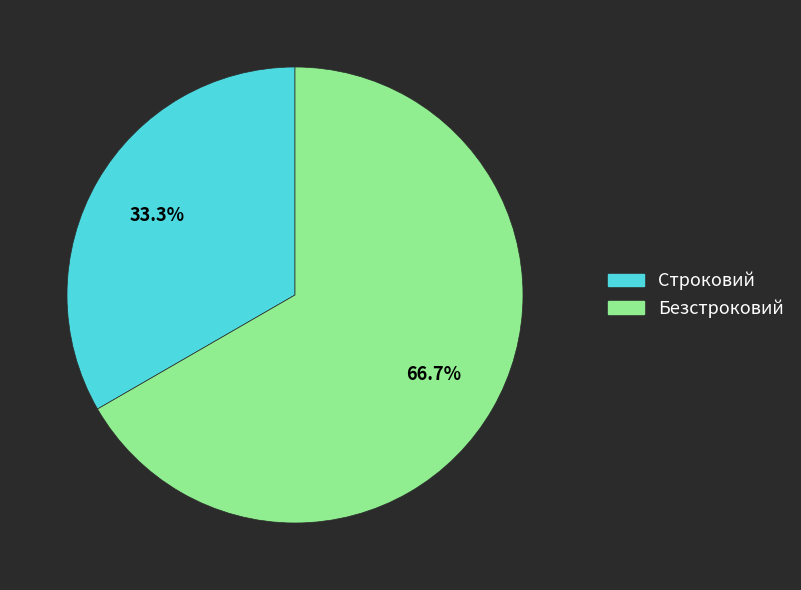

Rank the categories by value from lowest to highest.

Строковий, Безстроковий